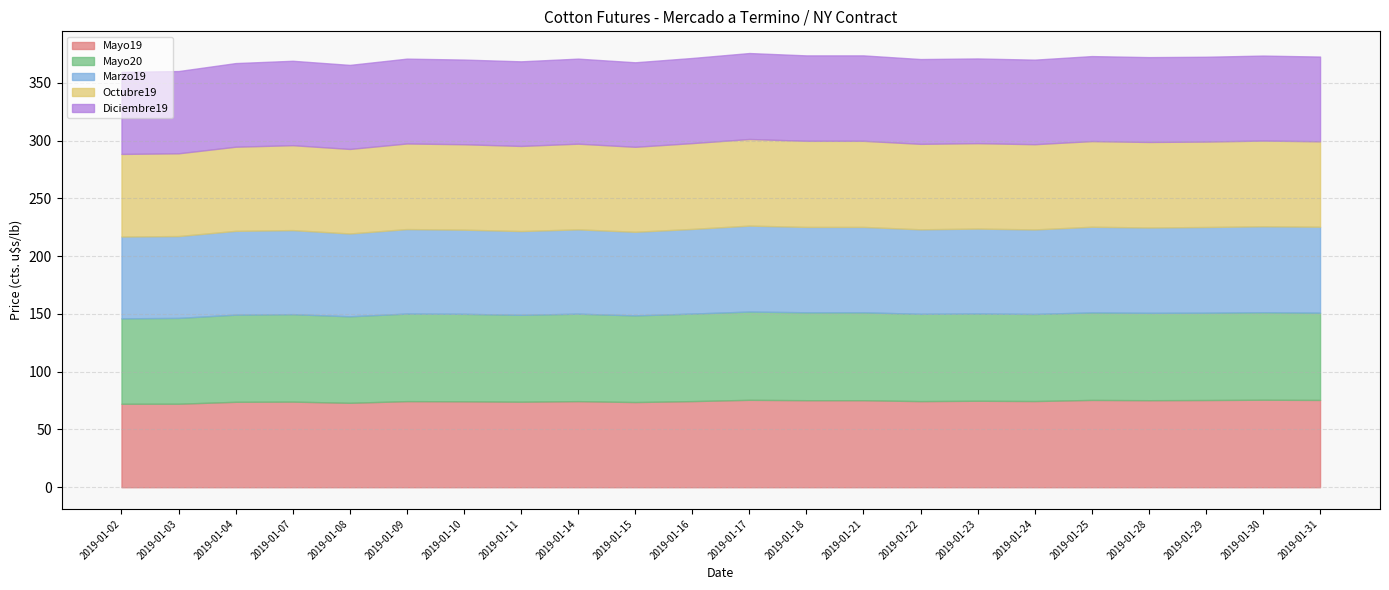

True or false: Marzo19 has more than 0 points higher than both neighbors.

True